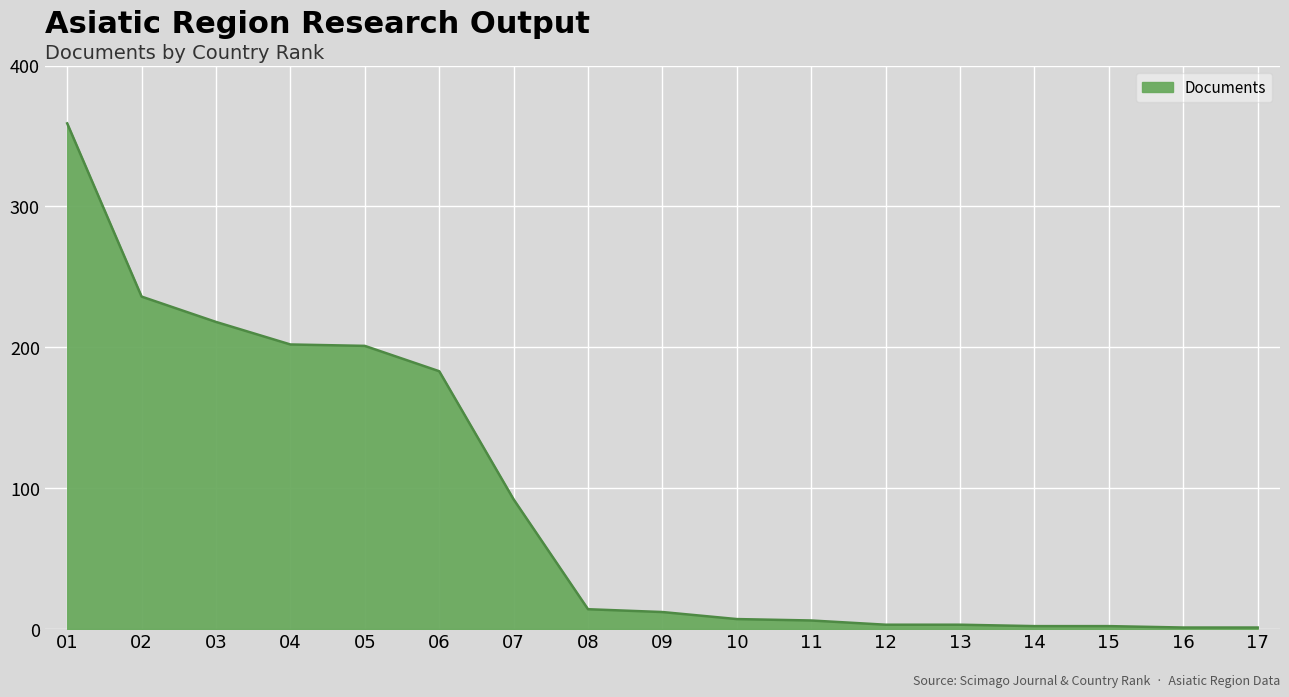

Is it true that the value at 05 is 201?

True